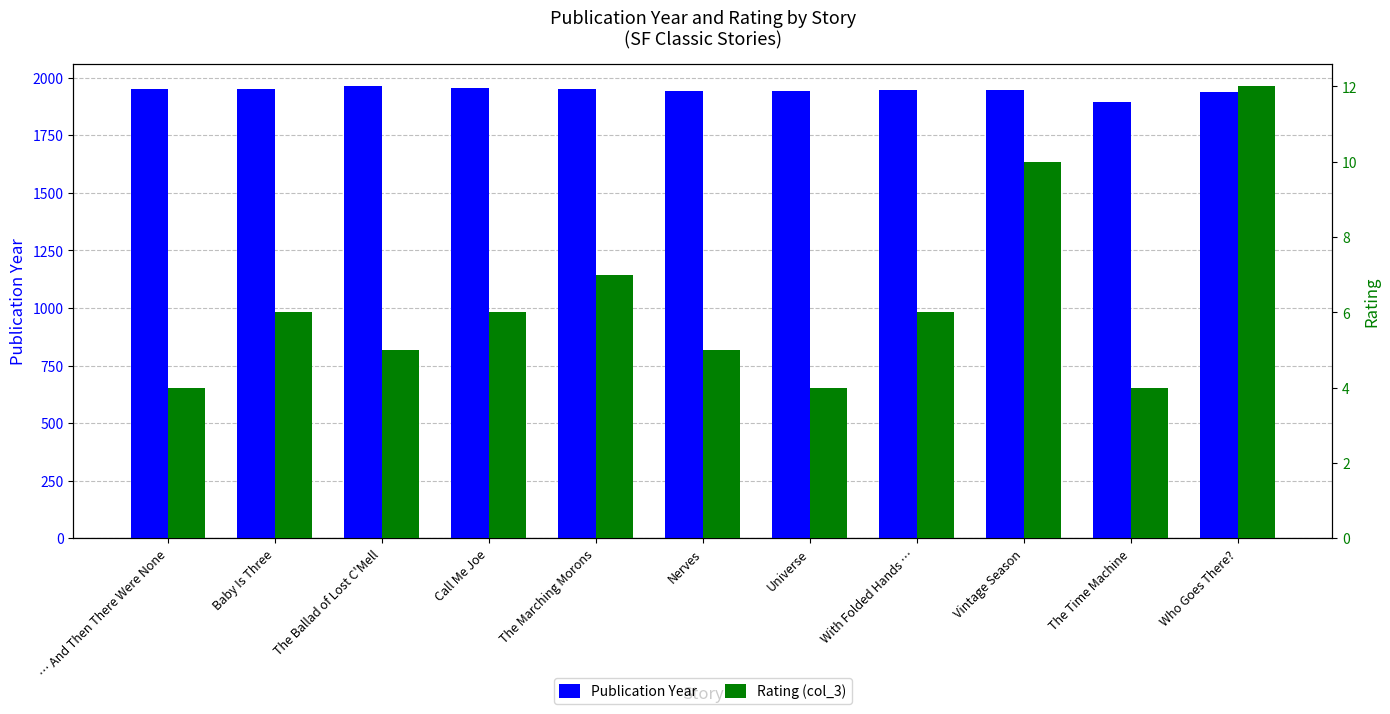

True or false: Publication Year has a value of 2653 at The Time Machine.

False